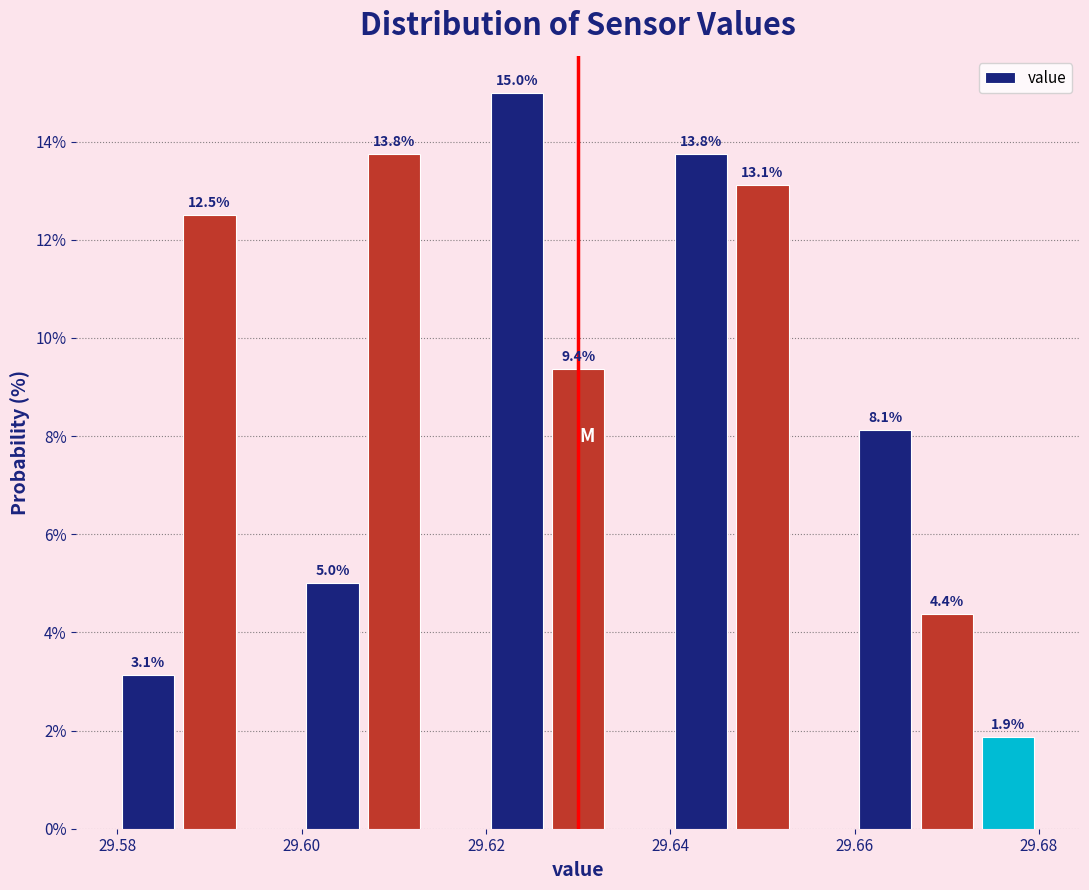

Around what value on the x-axis is the tallest bar? Give the approximate position of its centre, as read against the axis.

29.624